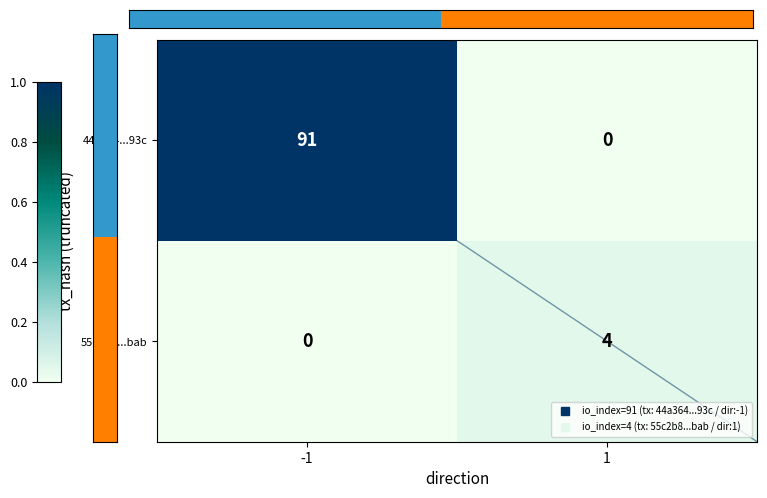

What is the difference between the 44a364...93c values at 1 and -1?

91